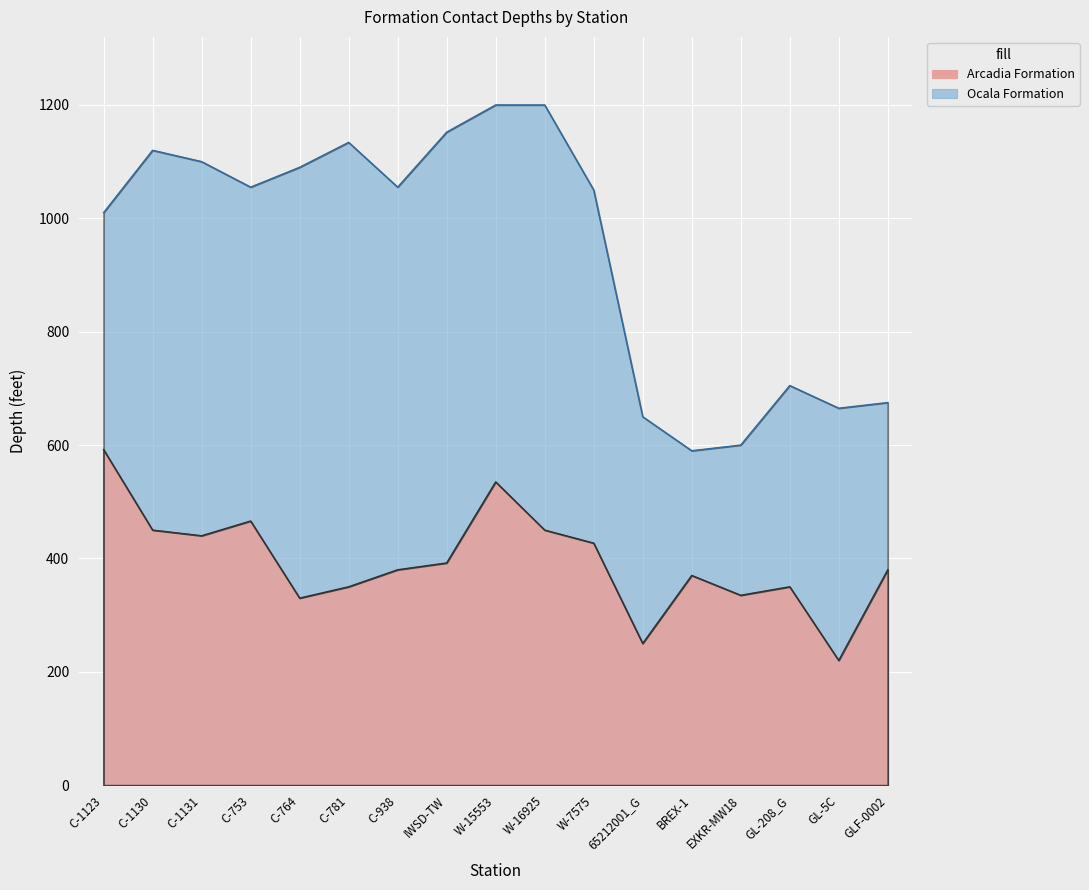

What is the sum of the Arcadia Formation values at GL-5C and C-781?

570